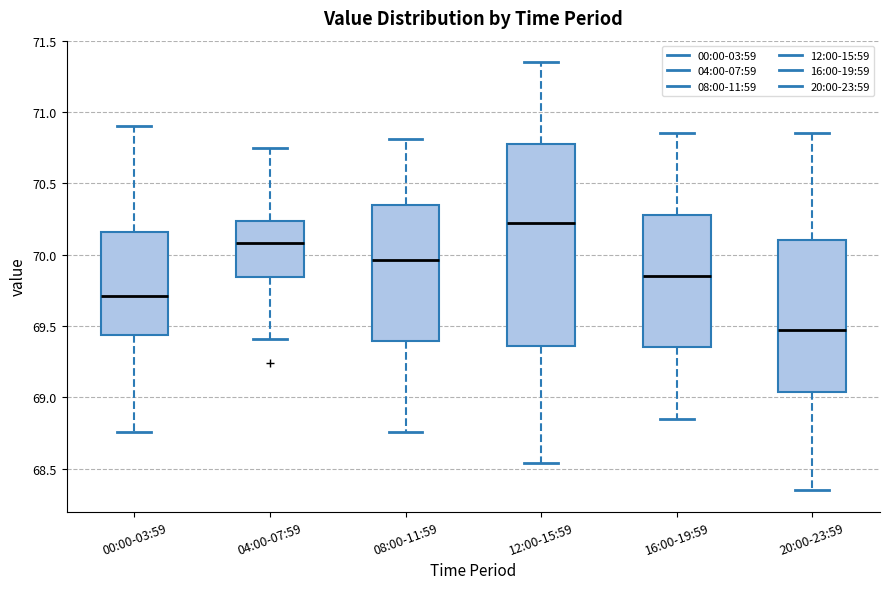

Reading left to right, read every box against the y-axis: the position of its median line, the range the box covers, and the ends of its whiskers. The values are not printed on the chart, so give them approximately, as read against the axis.

00:00-03:59: median 69.70, box 69.45 to 70.15, whiskers 68.75 to 70.90
04:00-07:59: median 70.10, box 69.85 to 70.25, whiskers 69.40 to 70.75
08:00-11:59: median 69.95, box 69.40 to 70.35, whiskers 68.75 to 70.80
12:00-15:59: median 70.25, box 69.35 to 70.80, whiskers 68.55 to 71.35
16:00-19:59: median 69.85, box 69.35 to 70.30, whiskers 68.85 to 70.85
20:00-23:59: median 69.50, box 69.05 to 70.10, whiskers 68.35 to 70.85